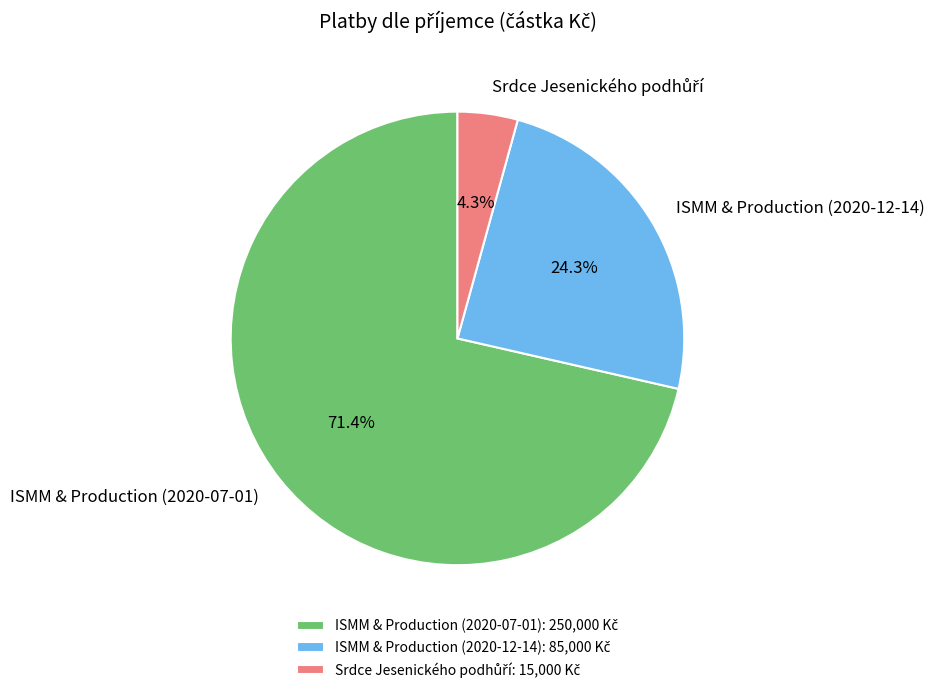

True or false: ISMM & Production (2020-12-14) accounts for 24% of the total.

True